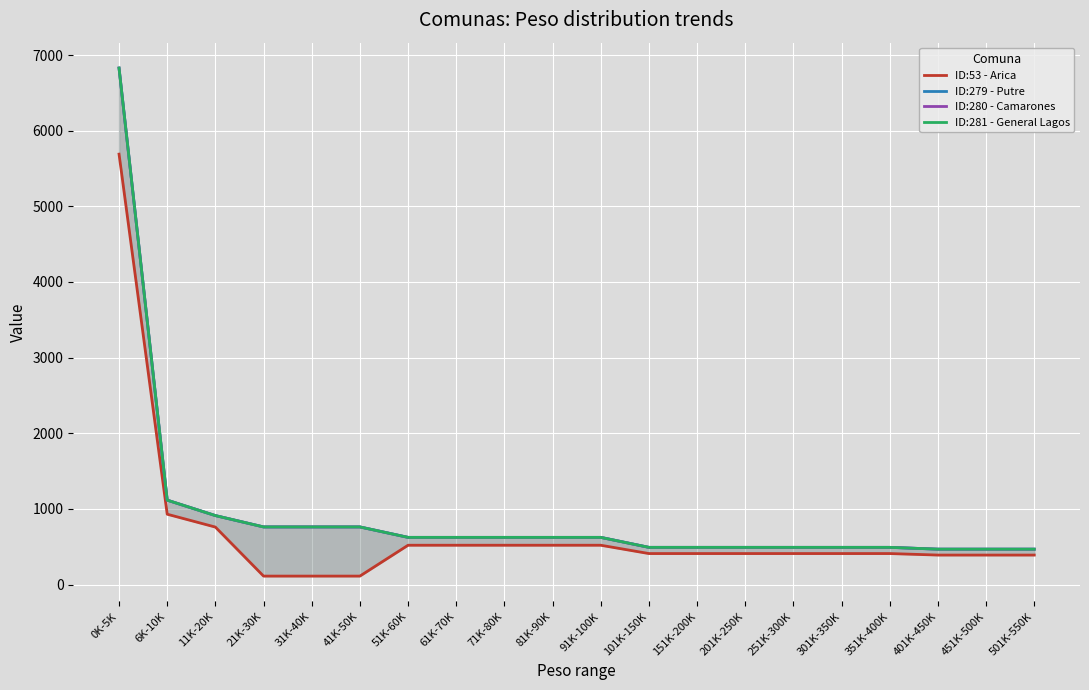

List the series in order of their peak value, highest first.

ID:279 - Putre, ID:280 - Camarones, ID:281 - General Lagos, ID:53 - Arica